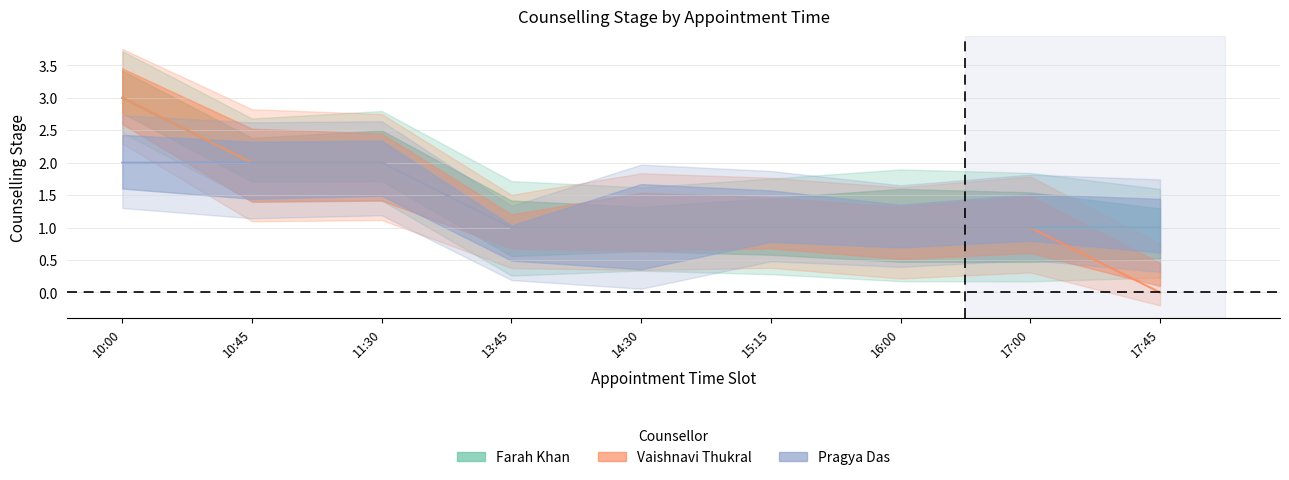

Reading left to right, what are all the values shown in this chart?

Farah Khan: 10:00=3	10:45=2	11:30=2	13:45=1	14:30=1	15:15=1	16:00=1	17:00=1	17:45=1
Vaishnavi Thukral: 10:00=3	10:45=2	11:30=2	13:45=1	14:30=1	15:15=1	16:00=1	17:00=1	17:45=0
Pragya Das: 10:00=2	10:45=2	11:30=2	13:45=1	14:30=1	15:15=1	16:00=1	17:00=1	17:45=1